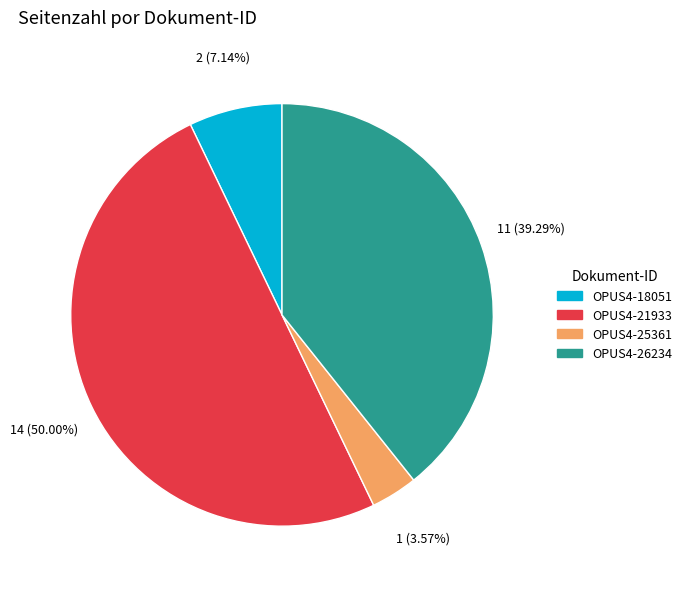

What is the largest slice in the pie chart?

OPUS4-21933